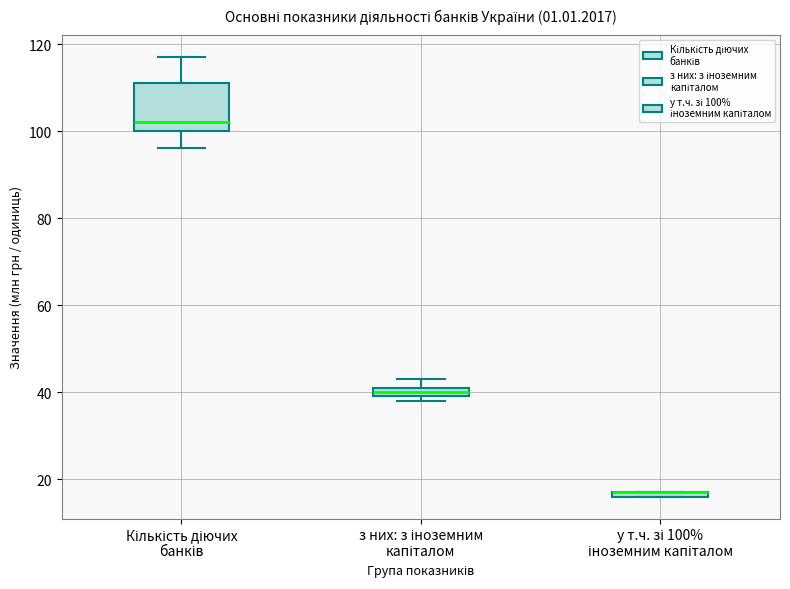

Where is the upper edge of the box for з них: з іноземним капіталом on the y-axis? The values are not printed on the chart, so give them approximately, as read against the axis.

42